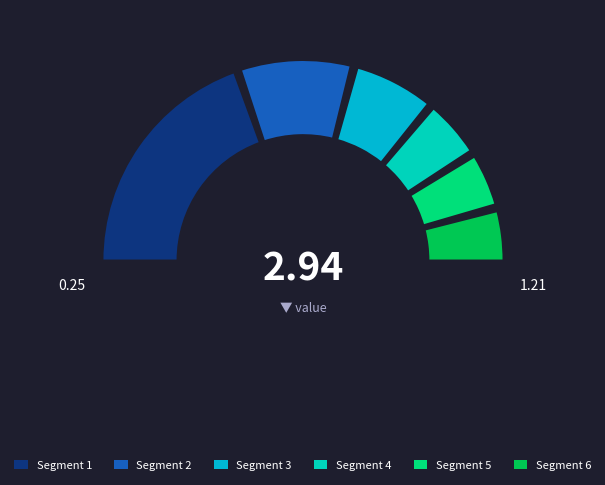

Is there a majority slice in this chart?

No